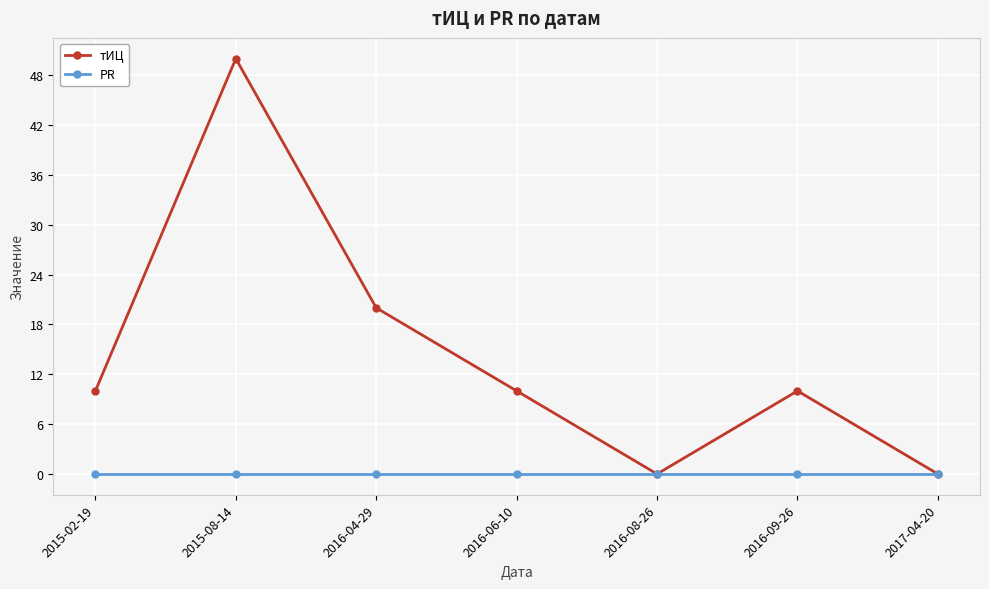

Read the тИЦ value at 2016-06-10, to the nearest 5.

10